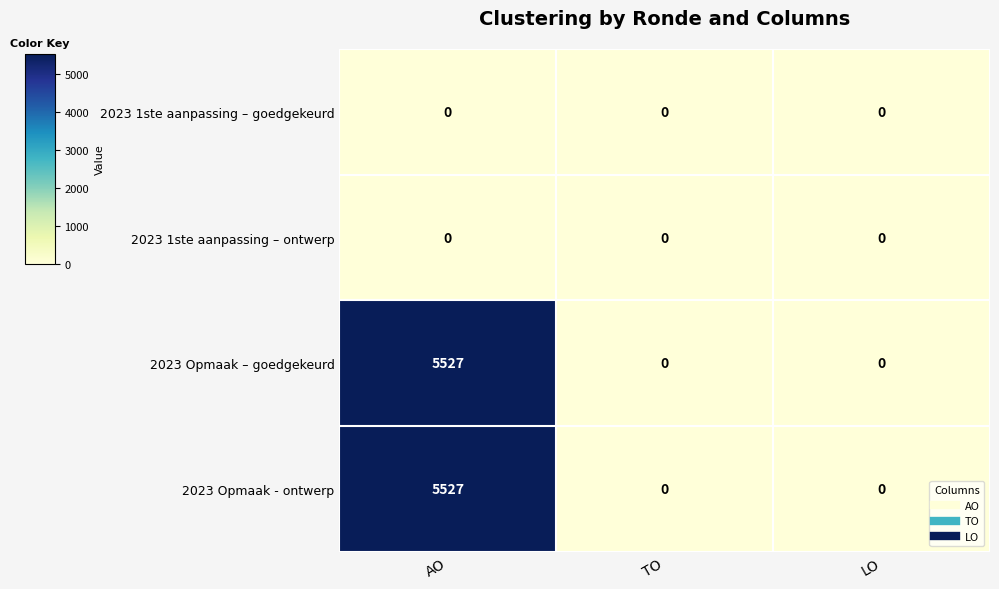

At which label does 2023 Opmaak - ontwerp reach its peak?

AO